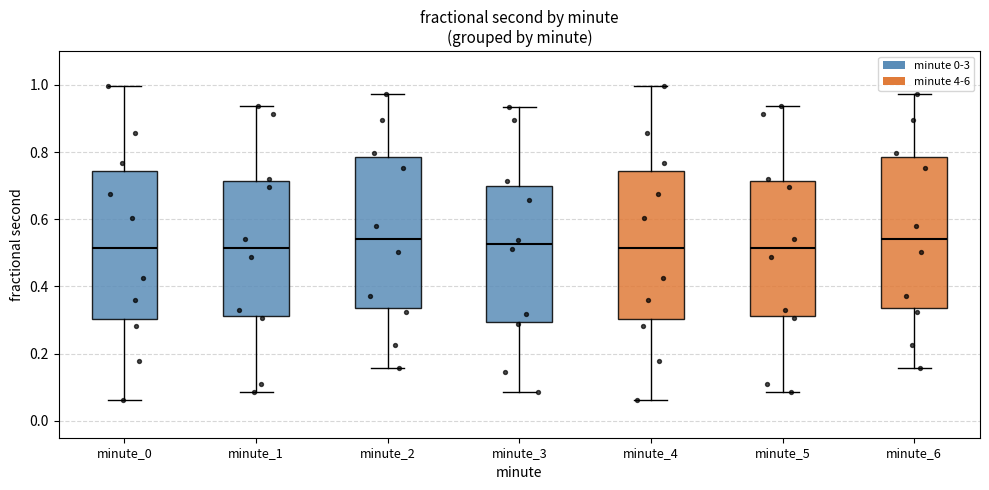

Reading left to right, read every box against the y-axis: the position of its median line, the range the box covers, and the ends of its whiskers. The values are not printed on the chart, so give them approximately, as read against the axis.

minute_0: median 0.52, box 0.30 to 0.74, whiskers 0.06 to 1.00
minute_1: median 0.52, box 0.32 to 0.72, whiskers 0.08 to 0.94
minute_2: median 0.54, box 0.34 to 0.78, whiskers 0.16 to 0.98
minute_3: median 0.52, box 0.30 to 0.70, whiskers 0.08 to 0.94
minute_4: median 0.52, box 0.30 to 0.74, whiskers 0.06 to 1.00
minute_5: median 0.52, box 0.32 to 0.72, whiskers 0.08 to 0.94
minute_6: median 0.54, box 0.34 to 0.78, whiskers 0.16 to 0.98